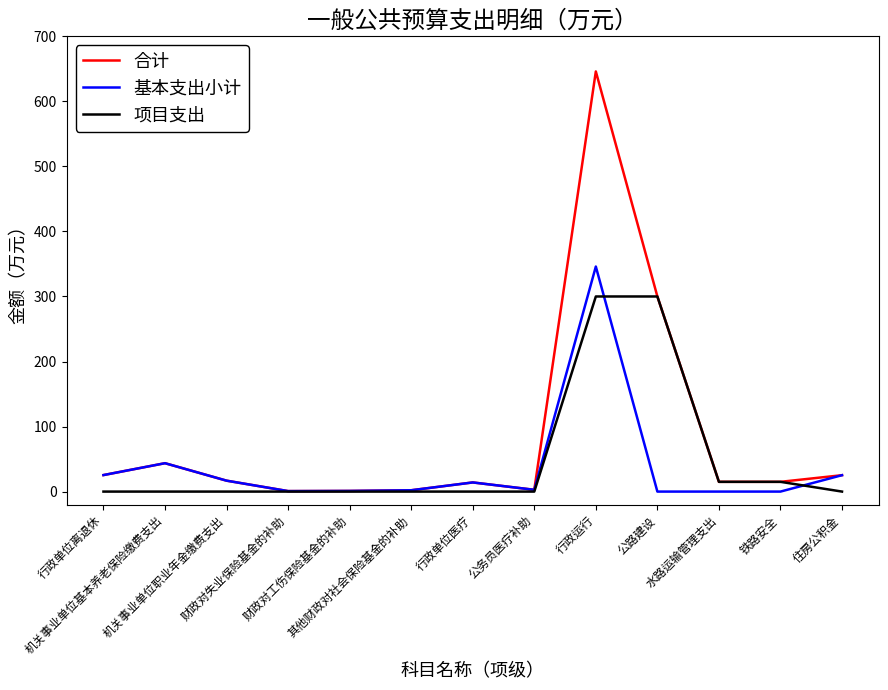

What is the maximum value shown in the chart?

646.0